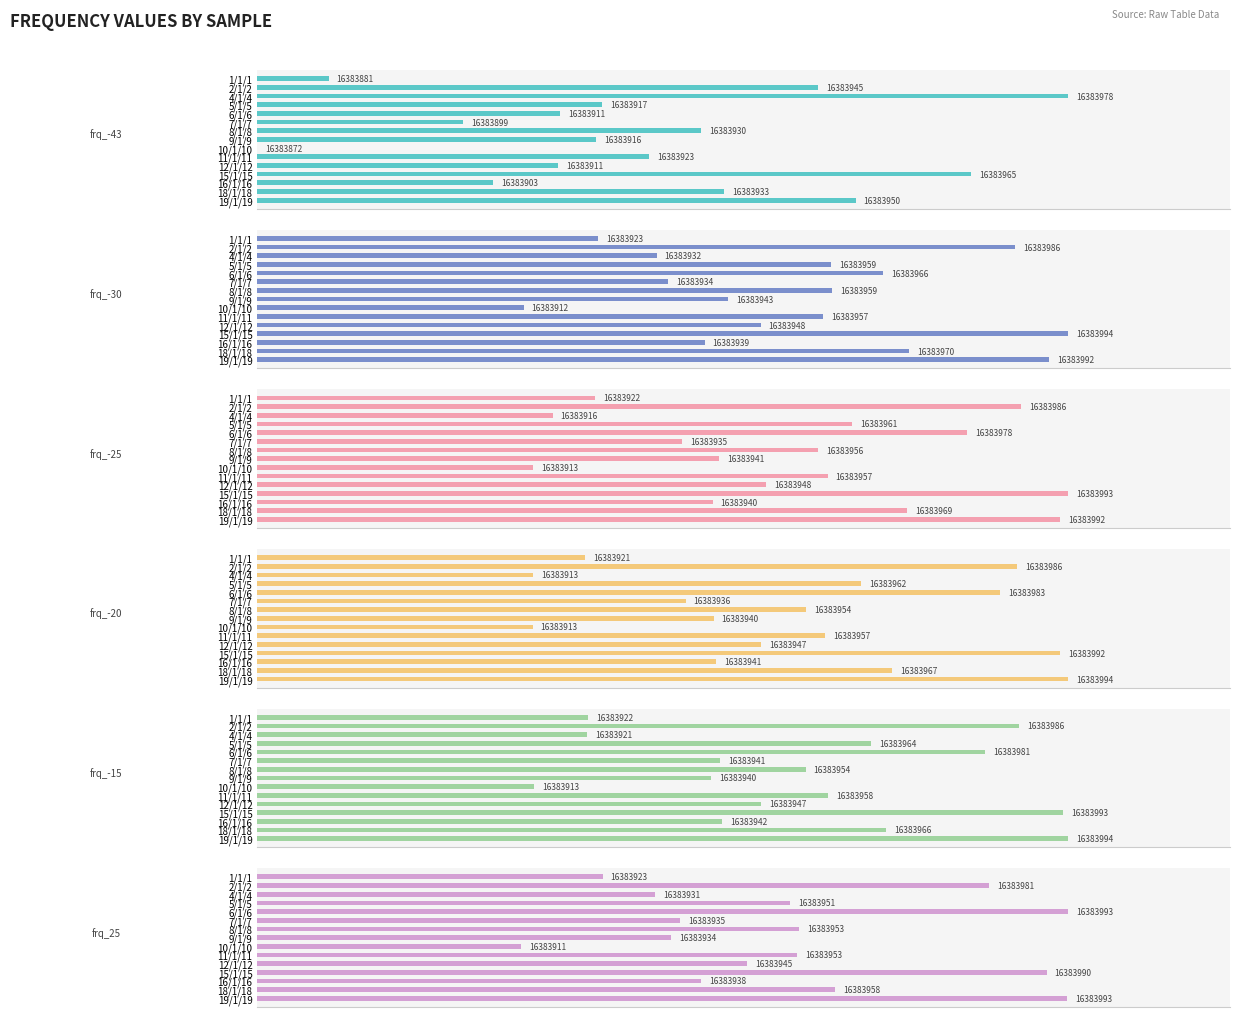

Is it true that frq_-20 equals 136.5 at 18/1/18?

False